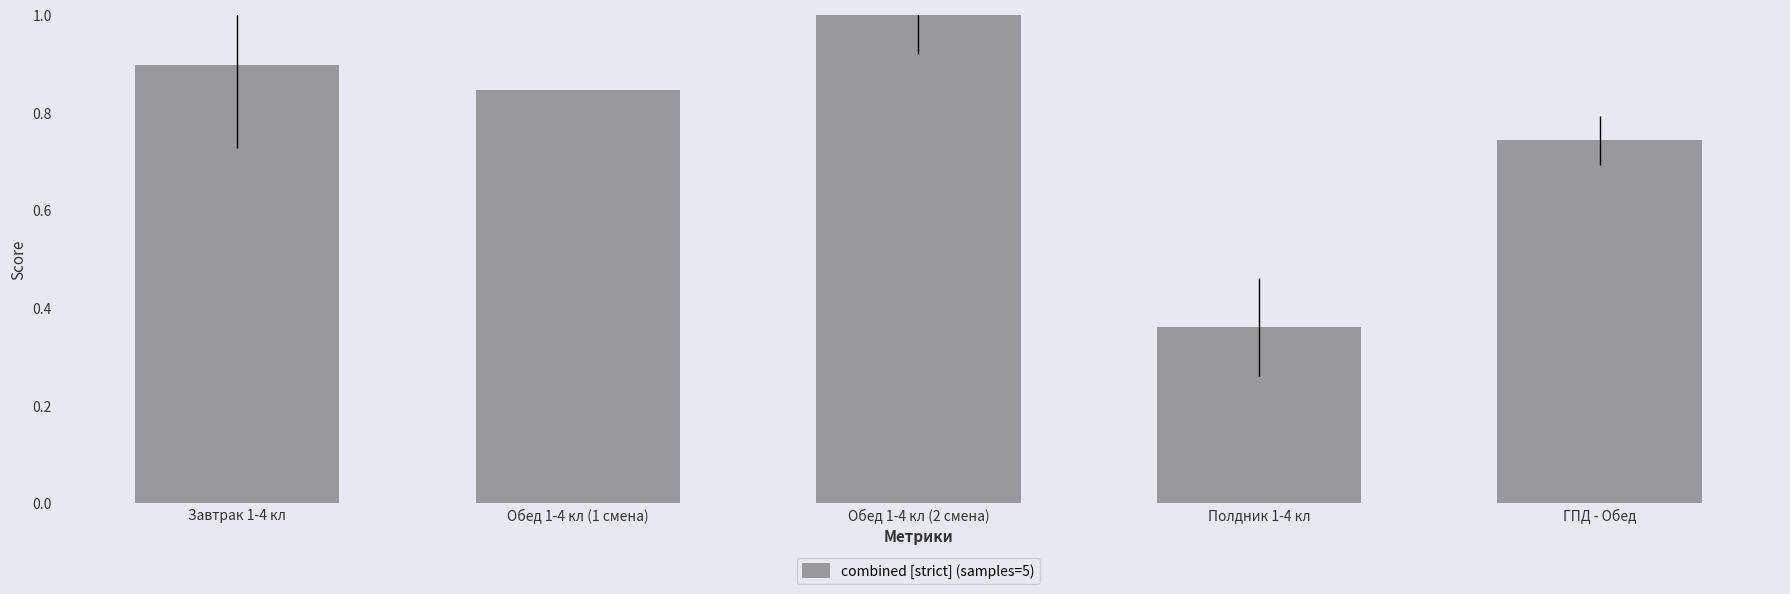

What is the maximum value shown in the chart?

1.0